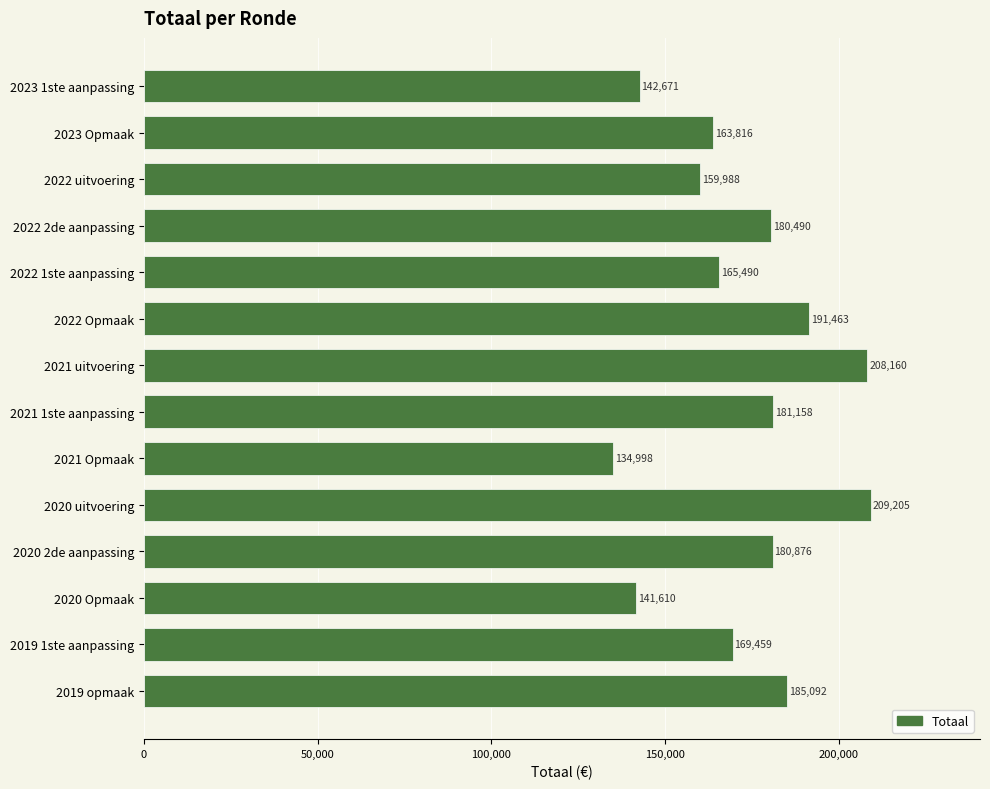

Is it true that the value at 2020 uitvoering is 102779?

False